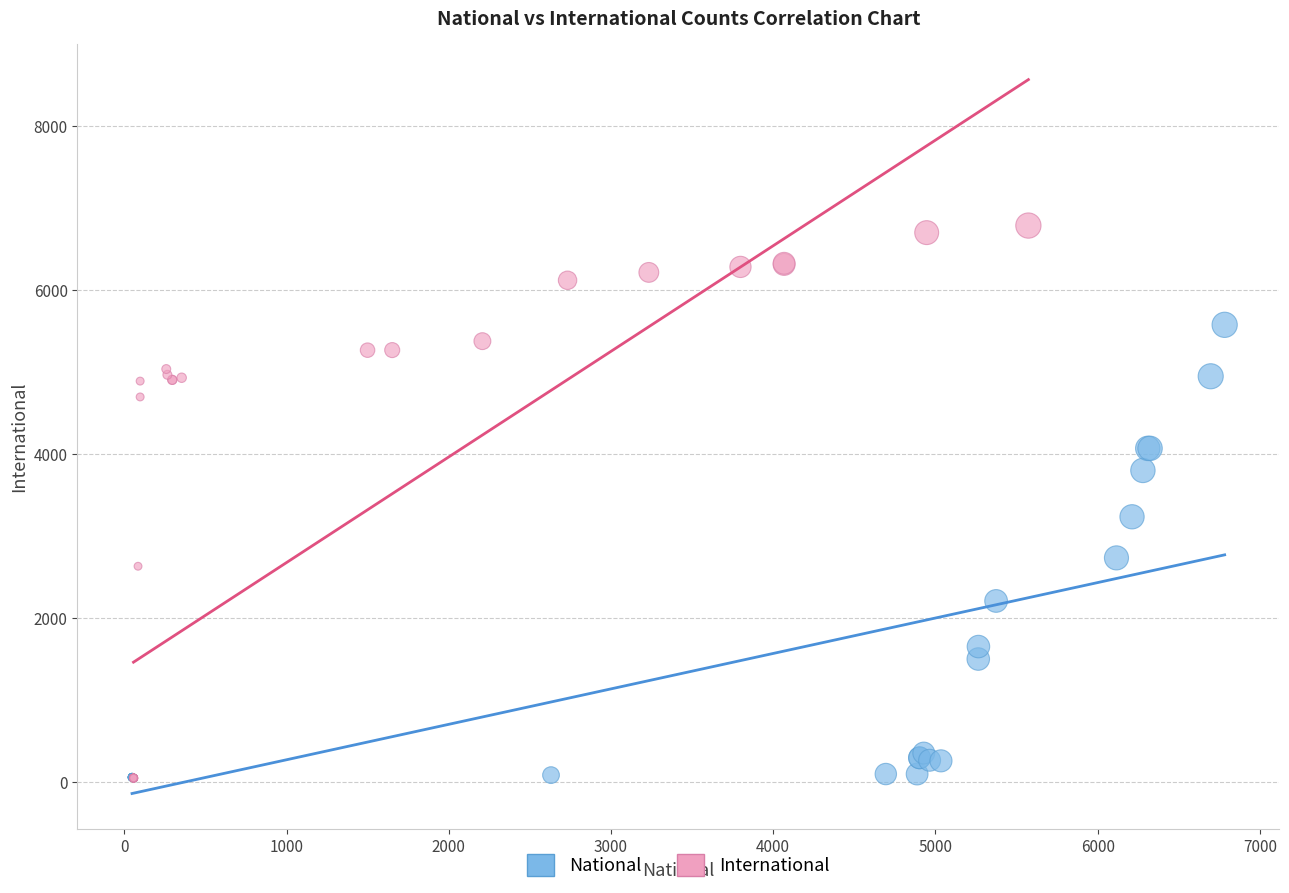

Which series reaches the maximum Y coordinate?

International